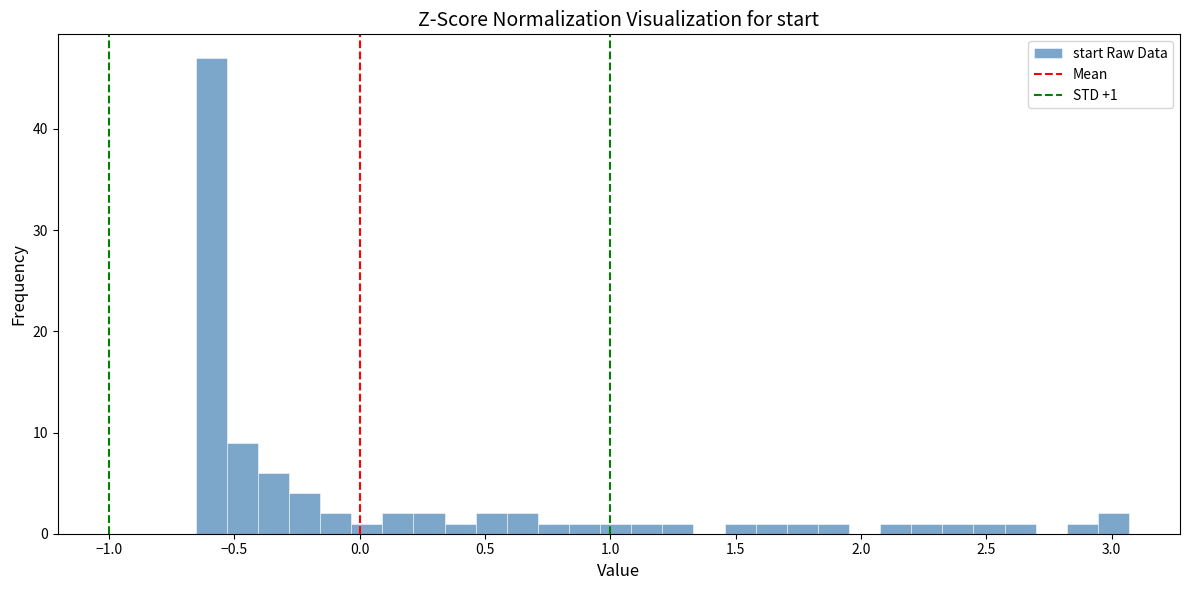

Around what value on the x-axis is the tallest bar? Give the approximate position of its centre, as read against the axis.

-0.60